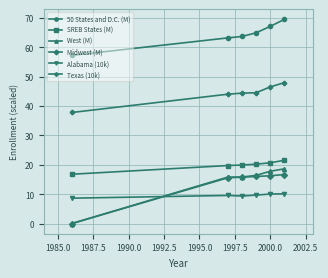

Does the chart have visible grid lines?

Yes